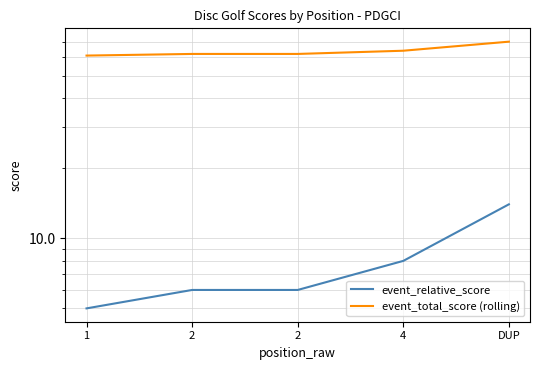

Rank the series by their average value, from lowest to highest.

event_relative_score, event_total_score (rolling)